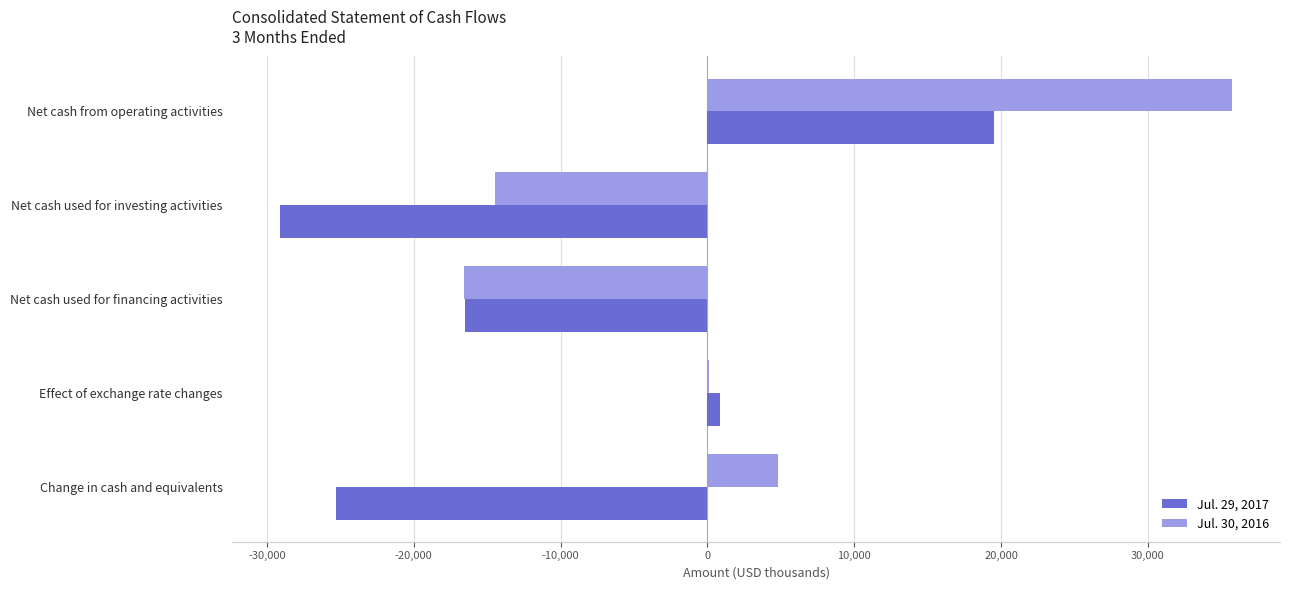

Which series changed the most between Net cash used for investing activities and Change in cash and equivalents?

Jul. 30, 2016